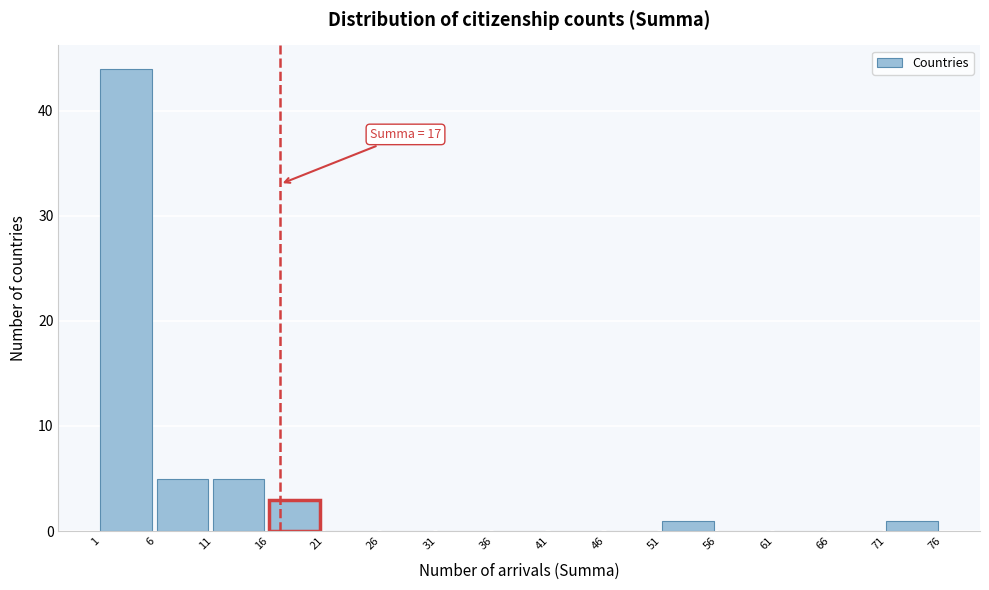

Over which range of the x-axis is the bar tallest?

1 to 6